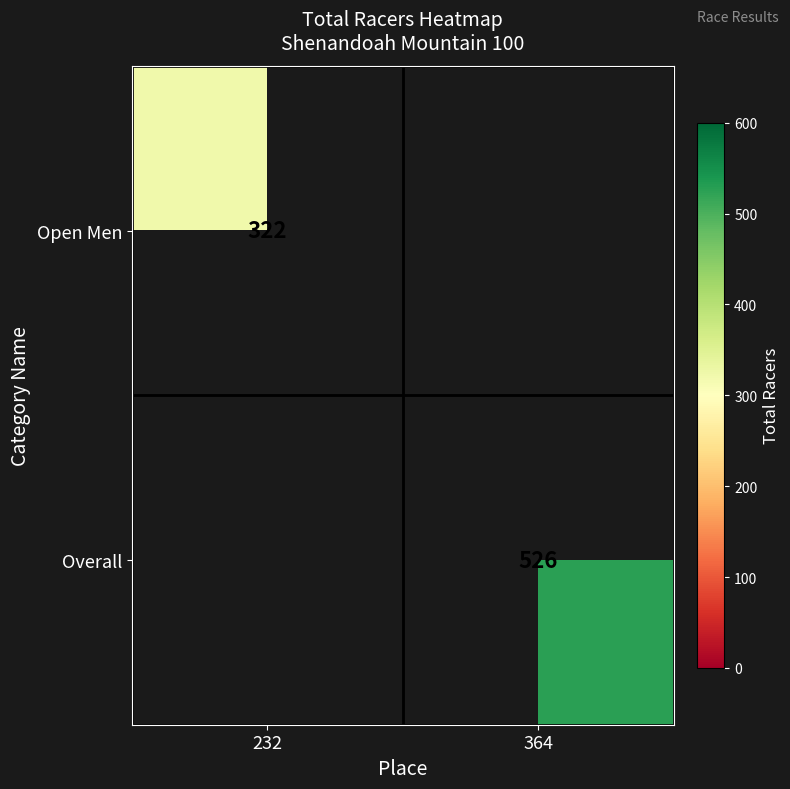

The Open Men series shows 322 at 232. True or false?

True